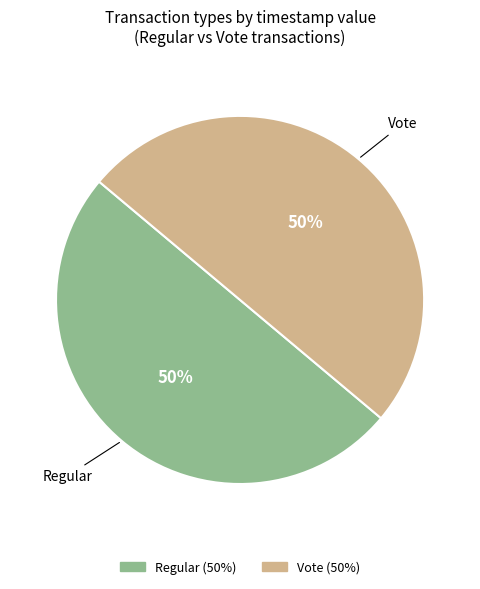

To the nearest percent, what is the average slice percentage?

50%